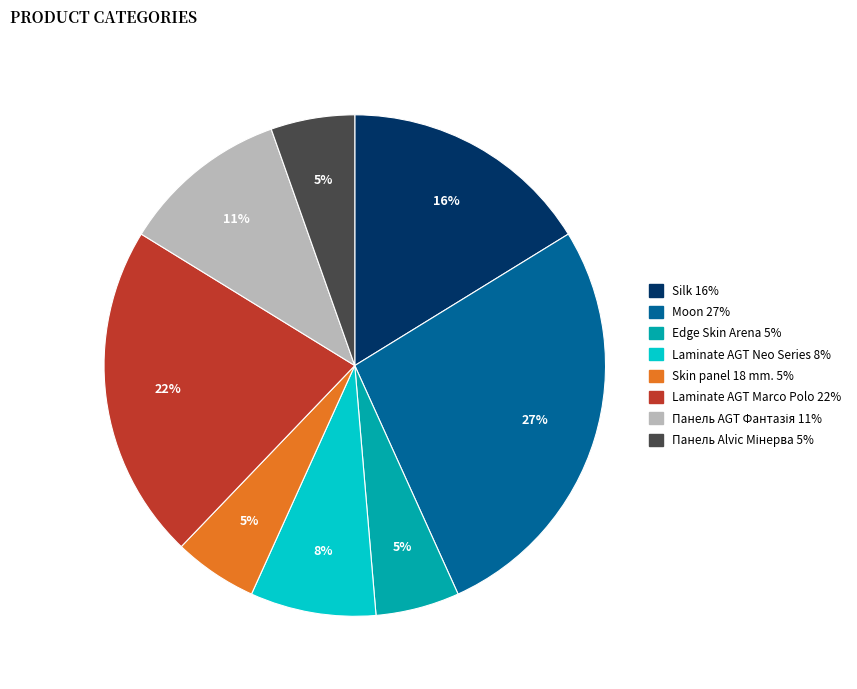

Is there a majority slice in this chart?

No